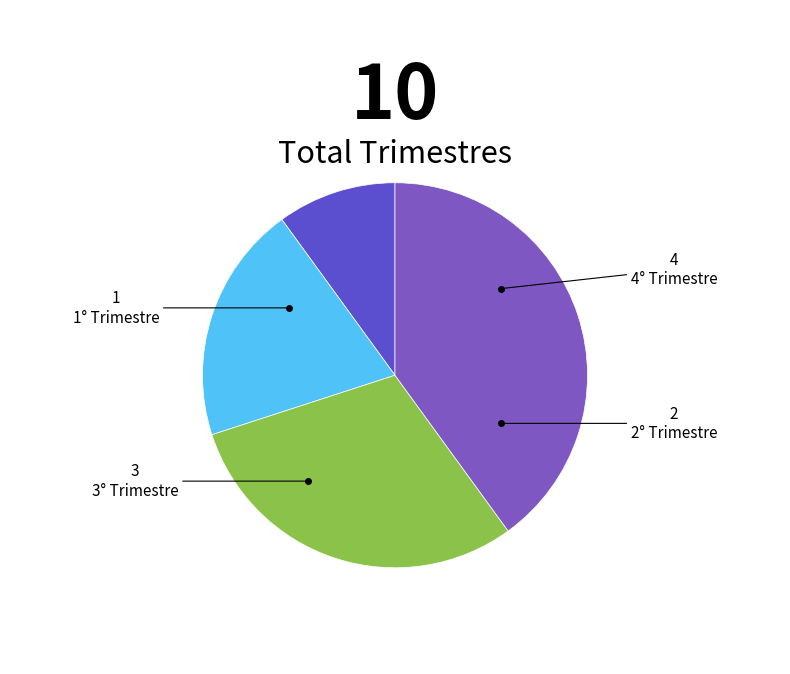

What is the change in value from 1° Trimestre to 2° Trimestre?

+1